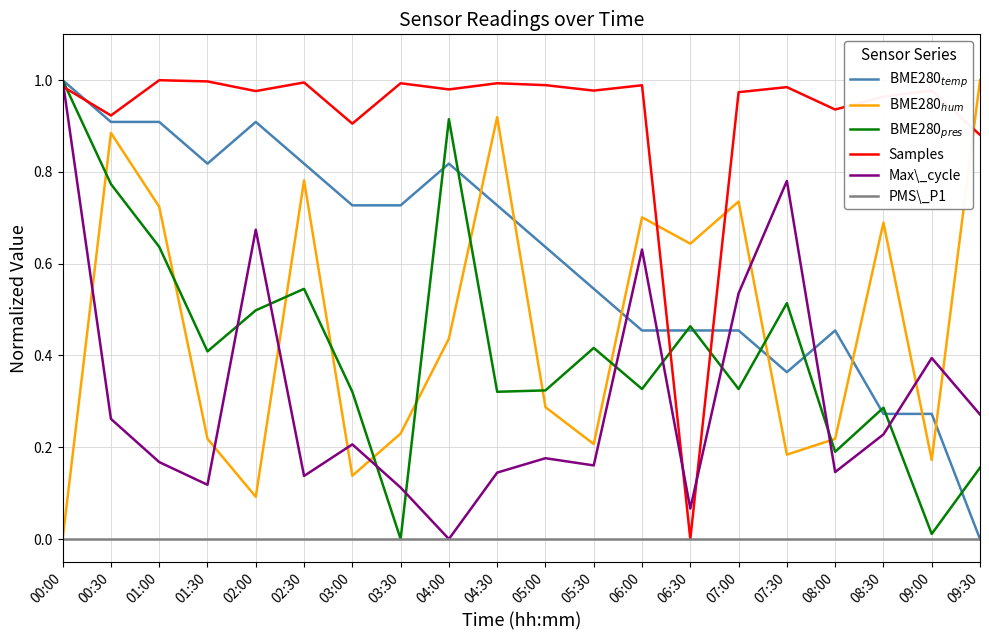

Is it true that Max\_cycle equals 0.2 at 03:00?

True